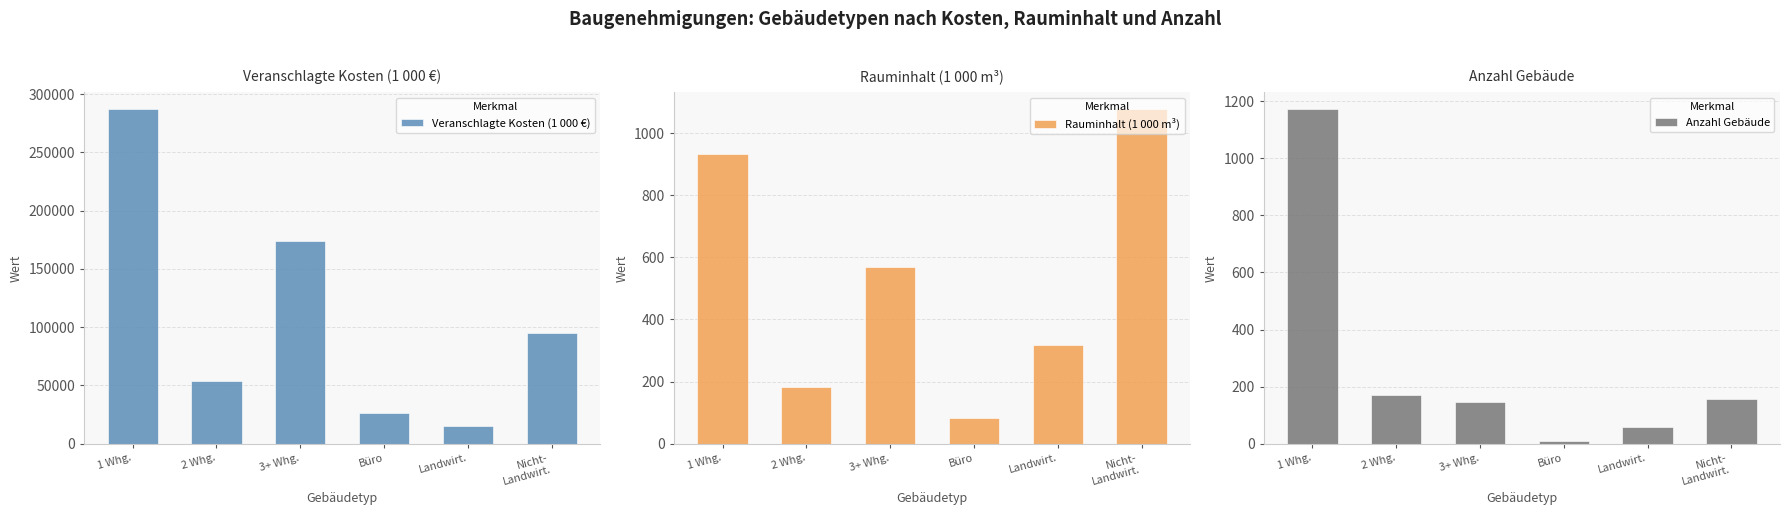

At 1 Whg., list the series in order from smallest to largest.

Rauminhalt (1 000 m³), Anzahl Gebäude, Veranschlagte Kosten (1 000 €)